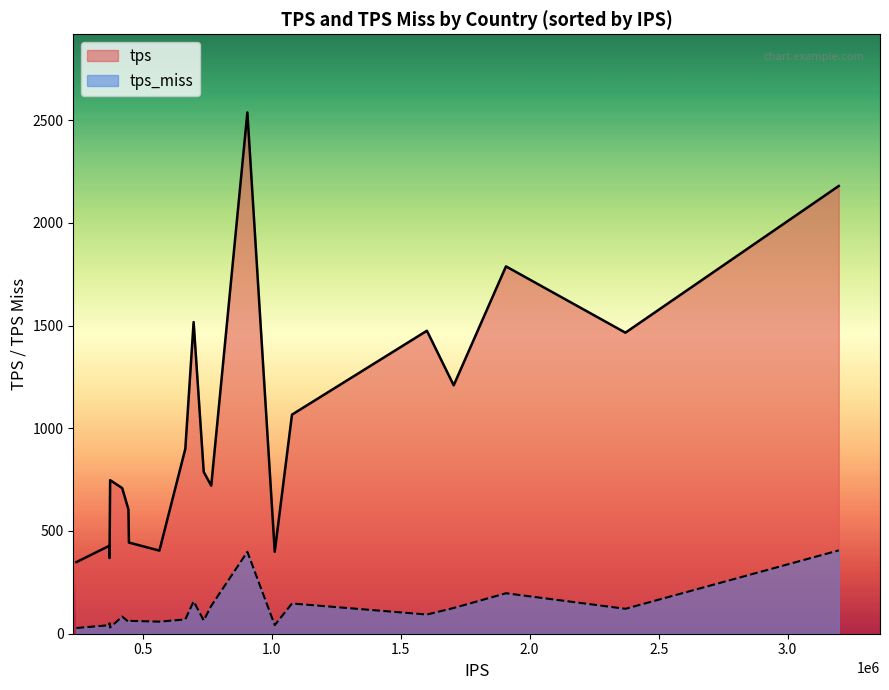

At how many categories does at least one series exceed 1612?

3